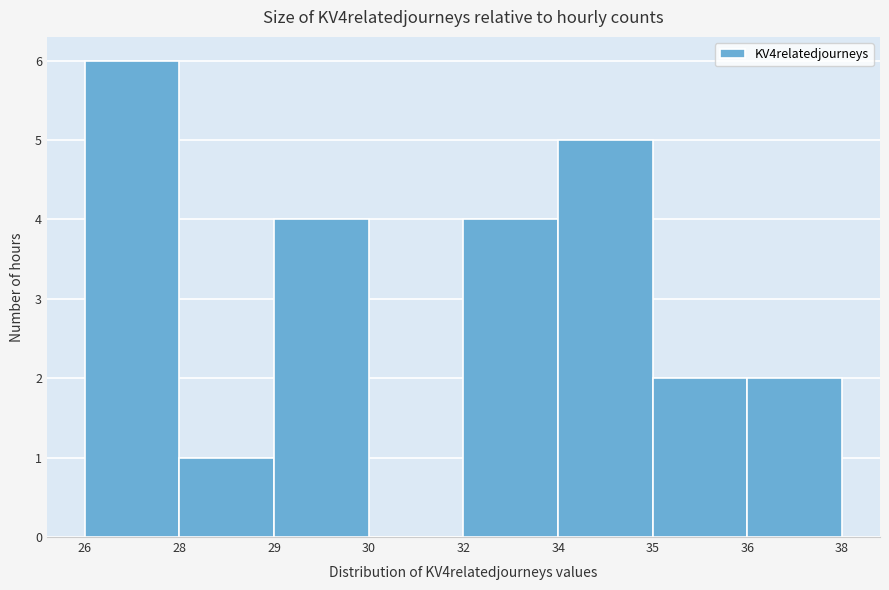

Reading right to left, what are all the values shown in this chart?

36=2	35=2	34=5	32=4	30=0	29=4	28=1	26=6